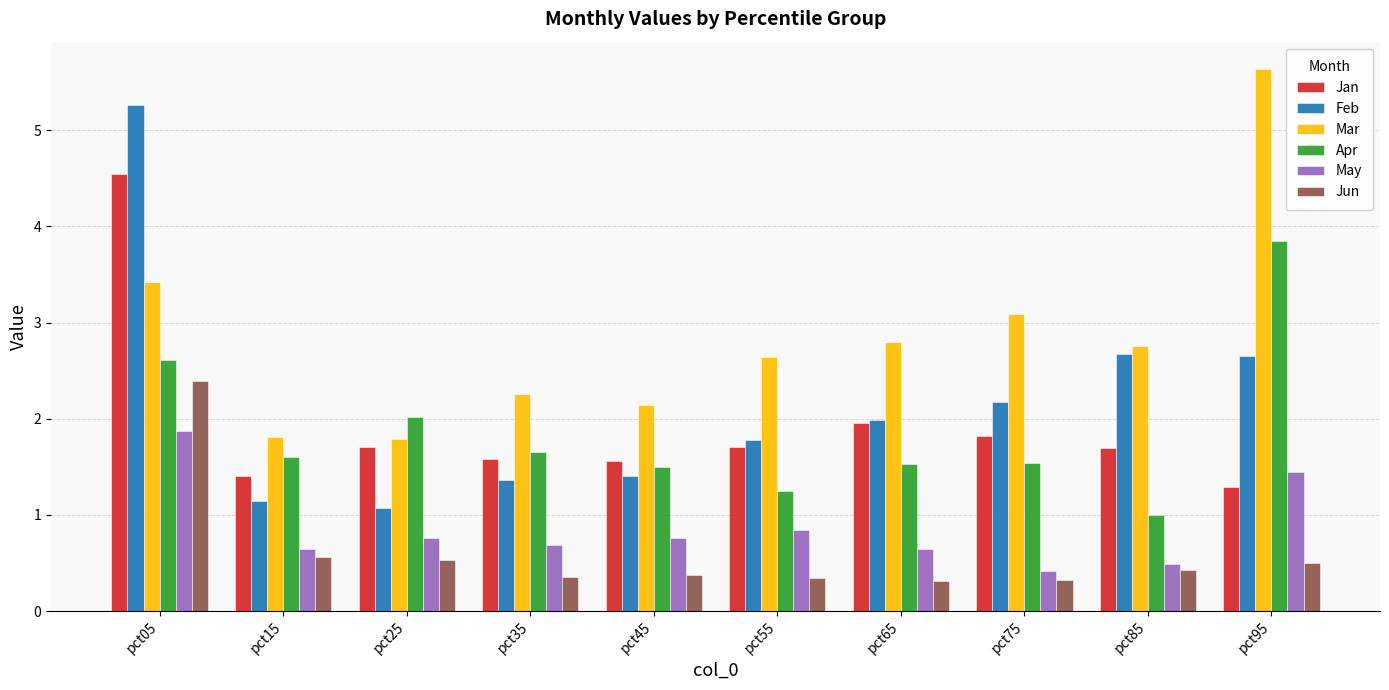

Is it true that Mar equals 0.8 at pct75?

False